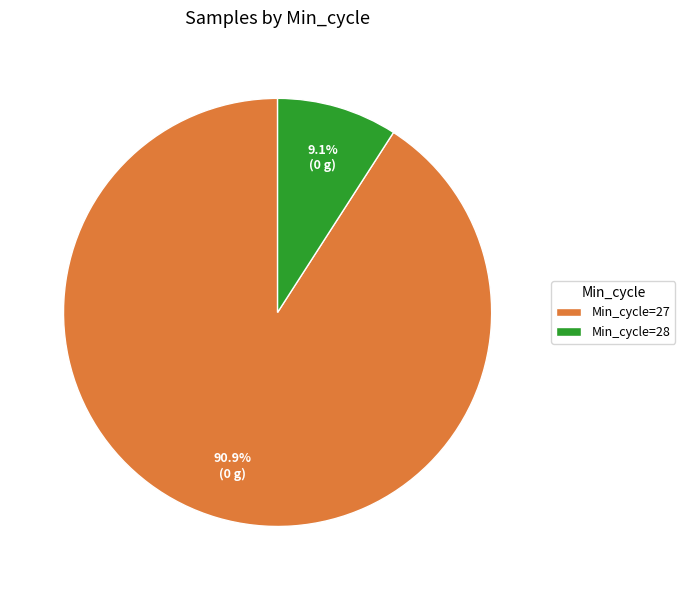

What percentage do Min_cycle=28 and Min_cycle=27 together represent?

100.0%